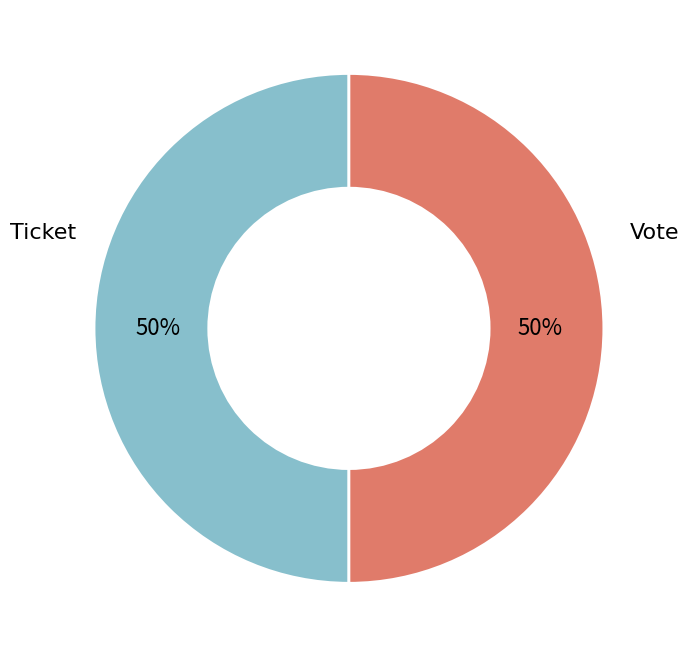

To the nearest percent, what is the average slice percentage?

50%